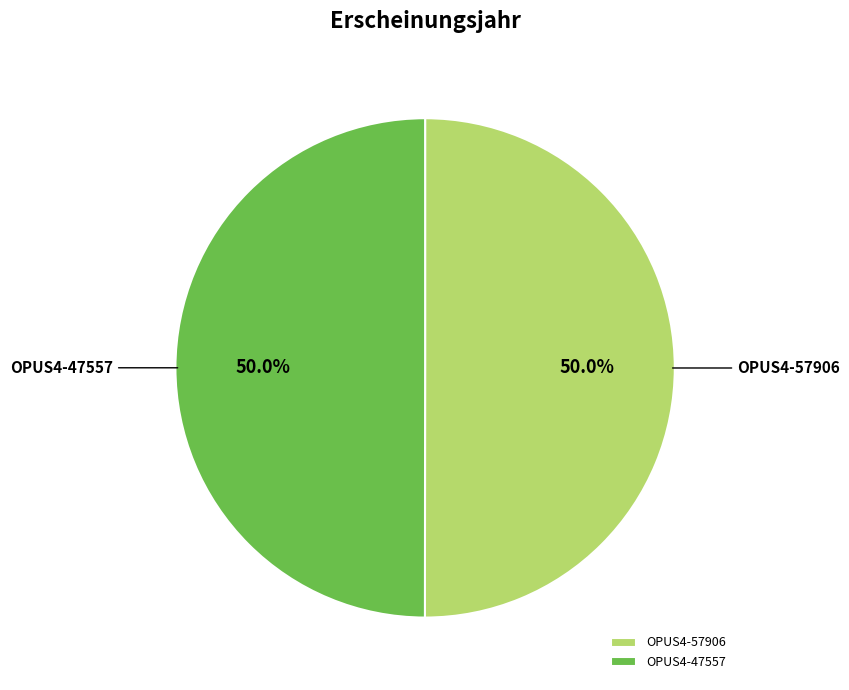

How much of the chart is everything except OPUS4-47557?

50.0%